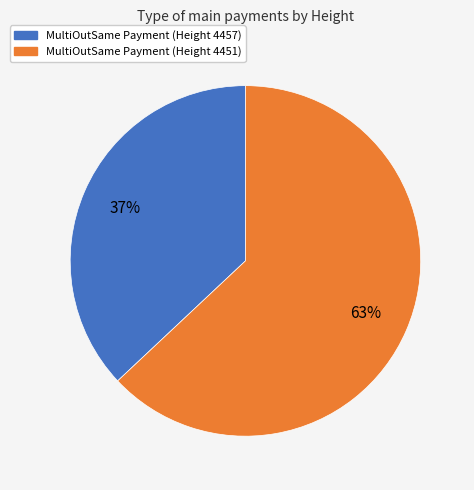

Do MultiOutSame Payment (Height 4451) and MultiOutSame Payment (Height 4457) together represent more than half of the pie?

Yes